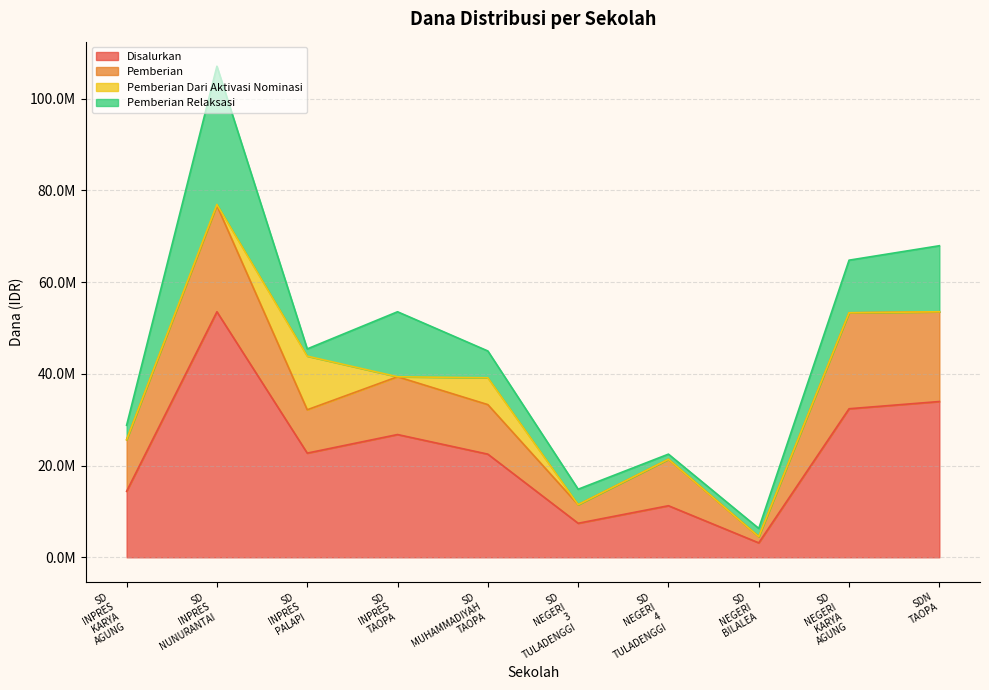

Which series has the largest range (max minus min)?

Disalurkan